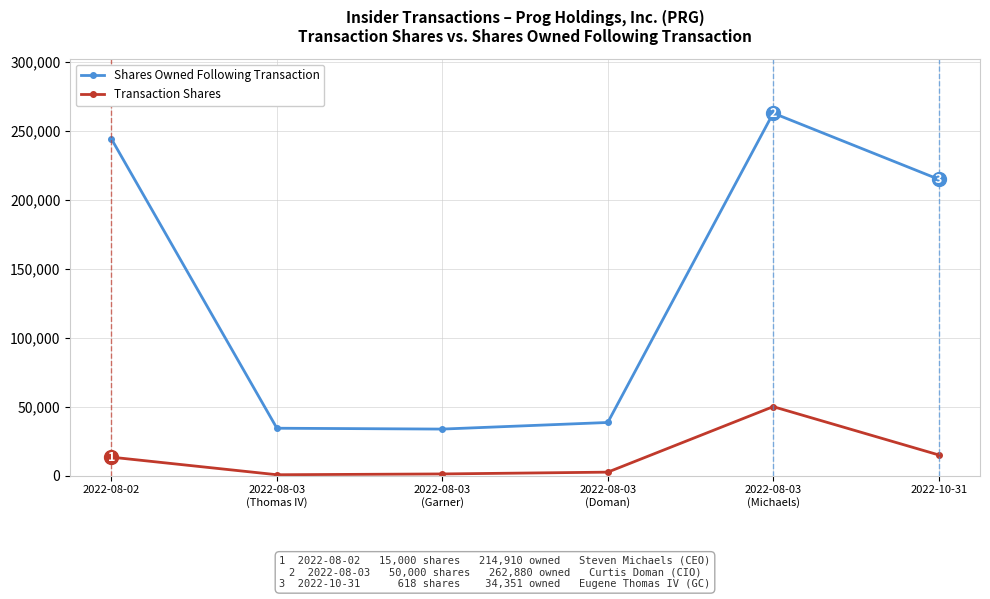

What position from the left is 2022-08-03
(Thomas IV)?

2